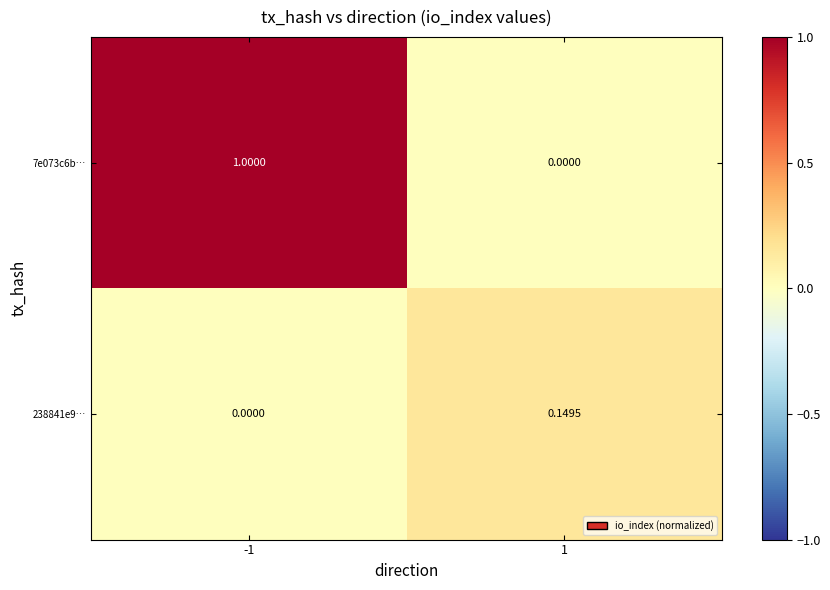

List the series in order of their overall mean, lowest first.

238841e9…, 7e073c6b…